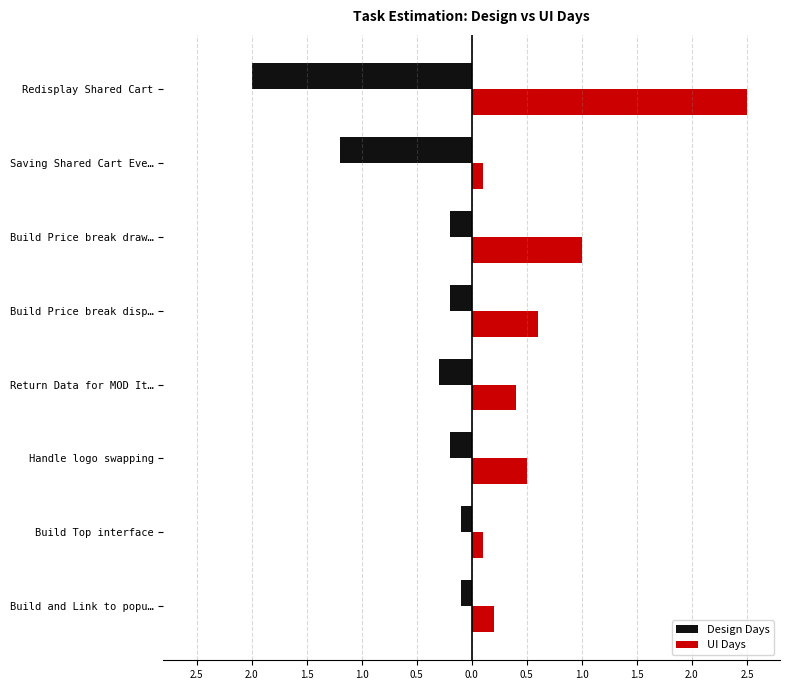

What are all the series names shown in the legend?

Design Days, UI Days